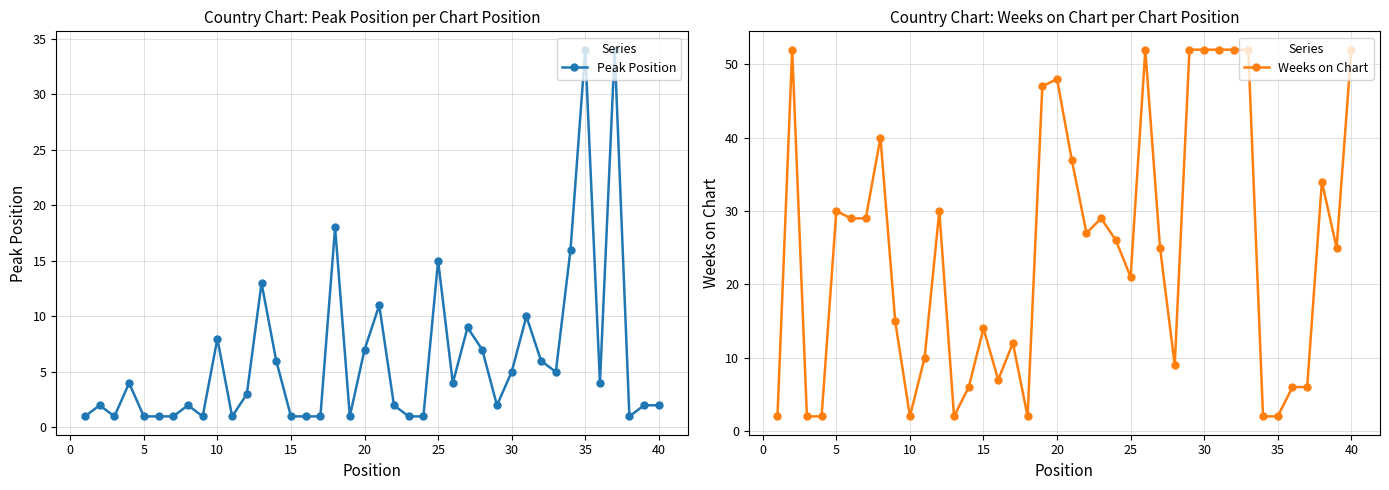

True or false: Peak Position has more than 0 interior local peaks.

True